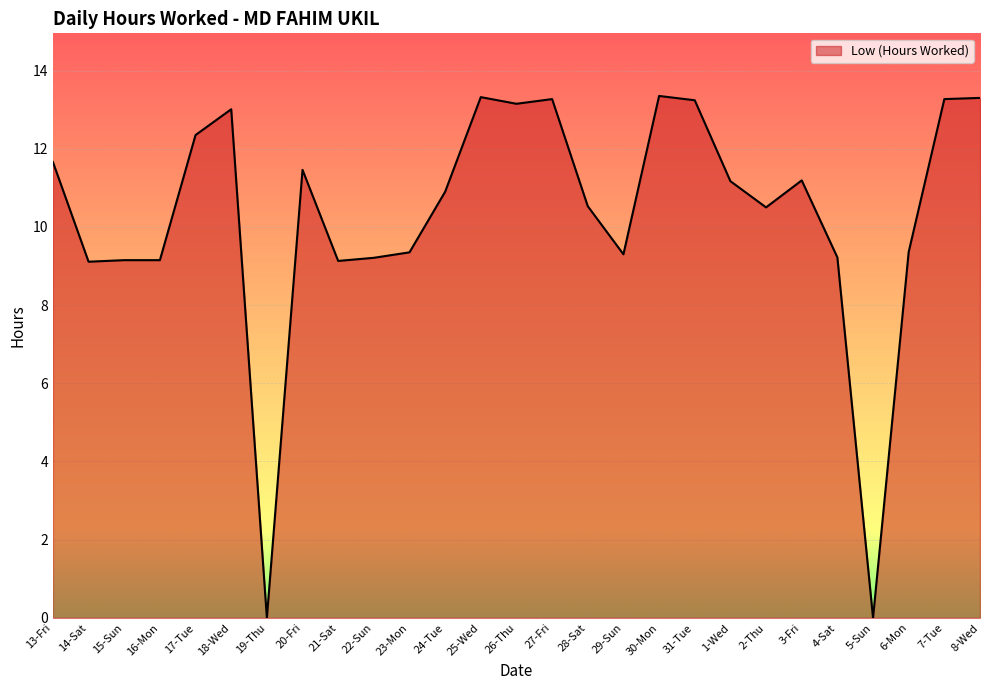

What position from the right is 8-Wed?

1